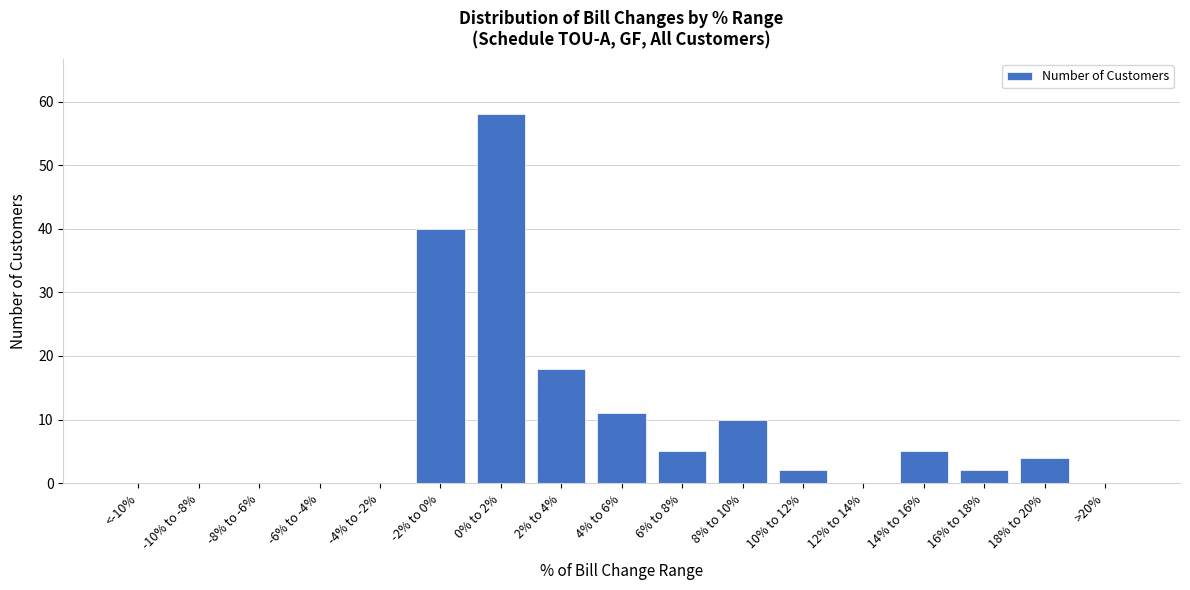

Reading left to right, transcribe all the data shown in this chart.

<-10%=0	-10% to -8%=0	-8% to -6%=0	-6% to -4%=0	-4% to -2%=0	-2% to 0%=40	0% to 2%=58	2% to 4%=18	4% to 6%=11	6% to 8%=5	8% to 10%=10	10% to 12%=2	12% to 14%=0	14% to 16%=5	16% to 18%=2	18% to 20%=4	>20%=0